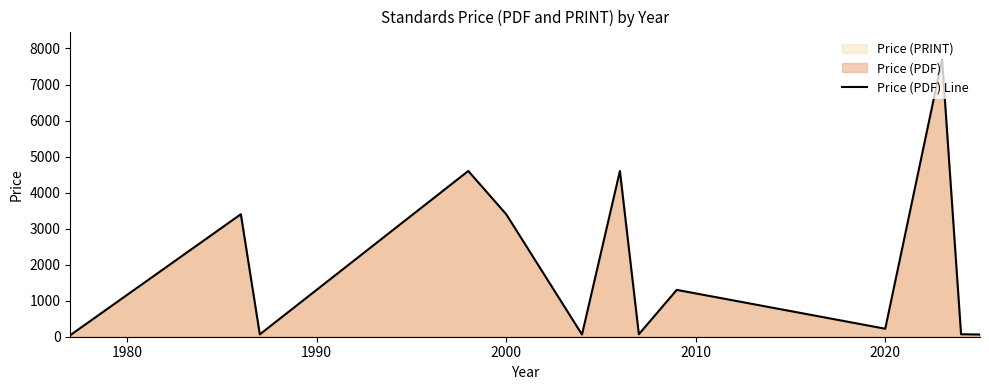

What is the difference between the maximum and minimum values?

7657